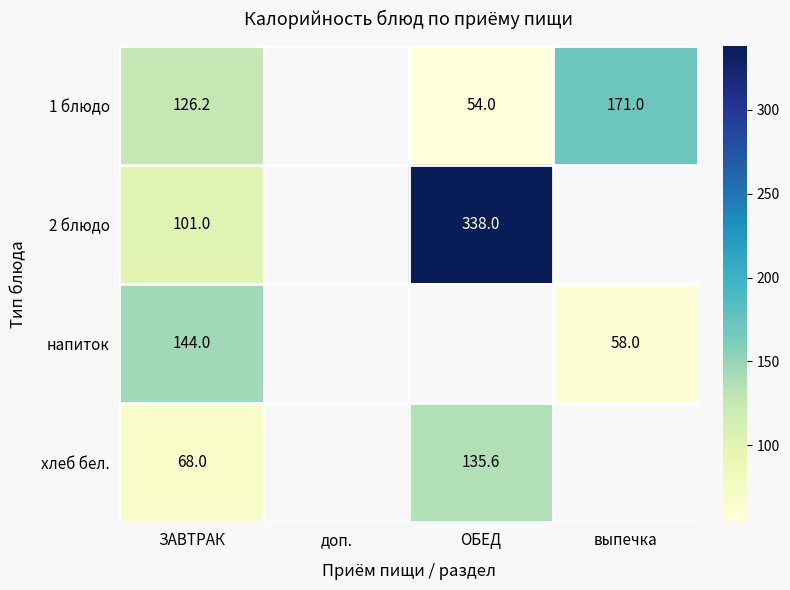

What is the spread (max minus min) of values at ЗАВТРАК?

76.0